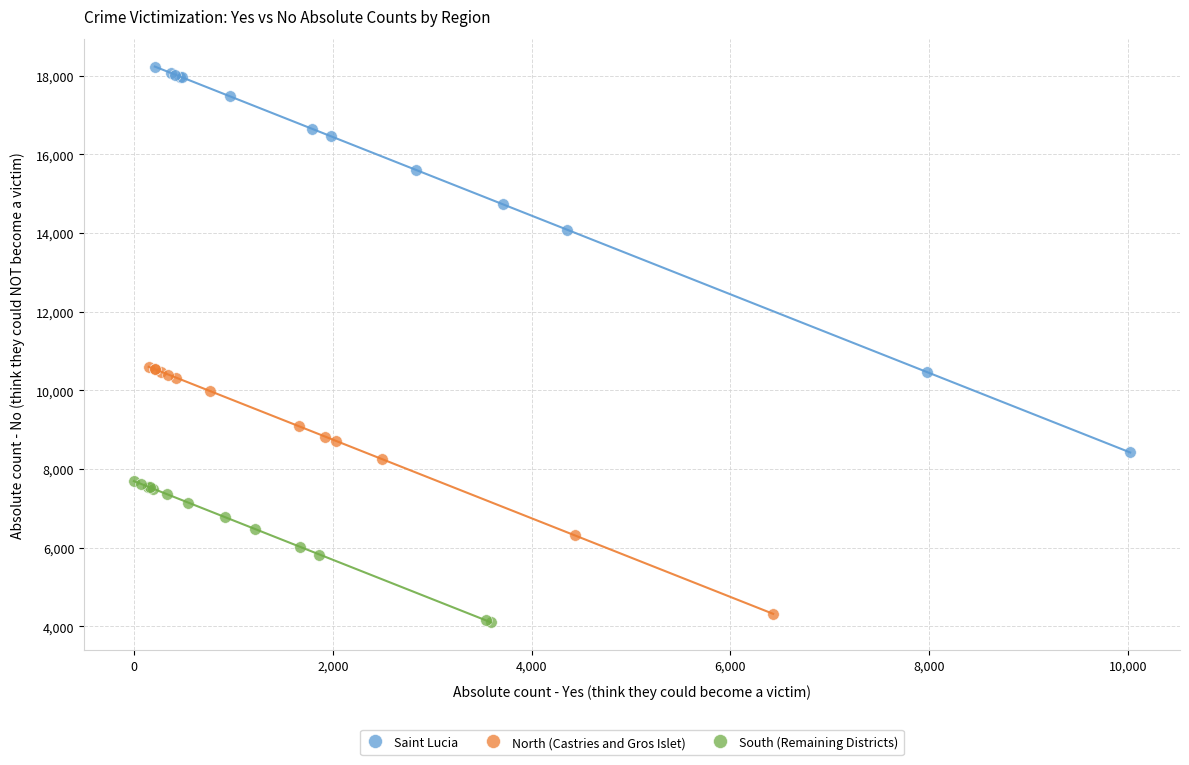

Which series reaches the maximum Y coordinate?

Saint Lucia